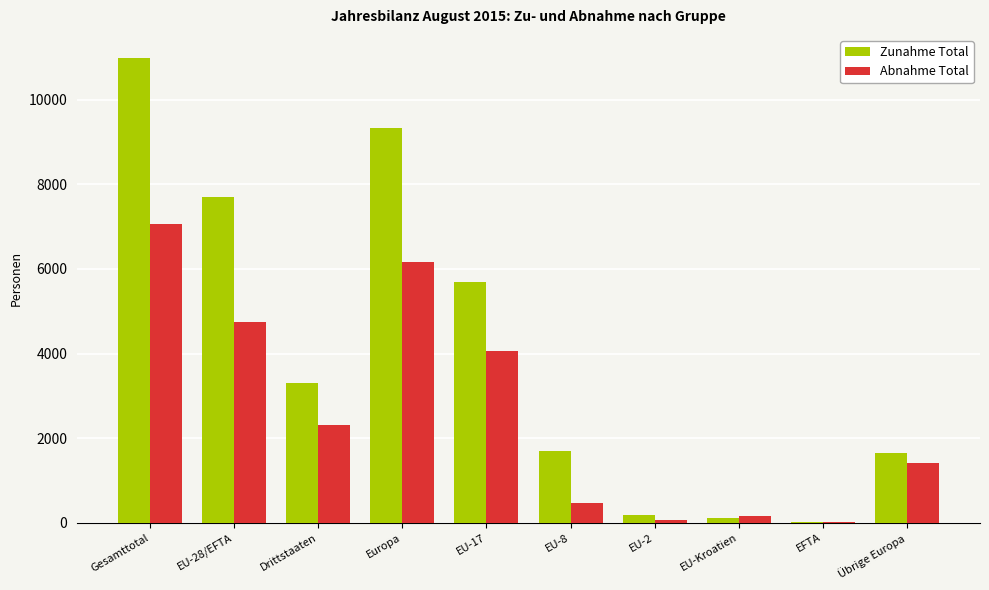

What is the sum of the Abnahme Total values at EU-2 and EFTA?

81